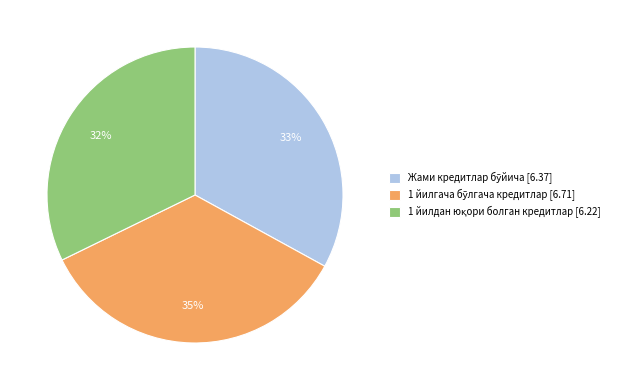

Is there a majority slice in this chart?

No